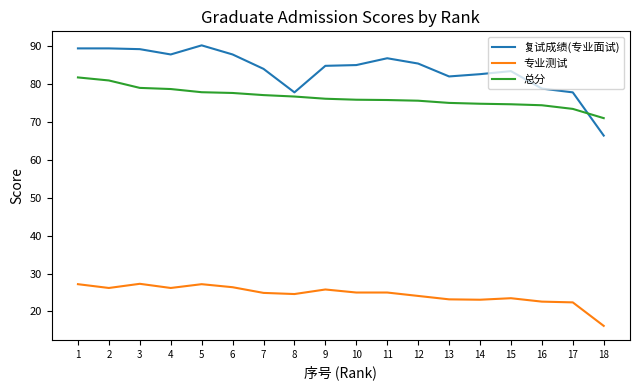

What is the minimum value shown in the chart?

16.2